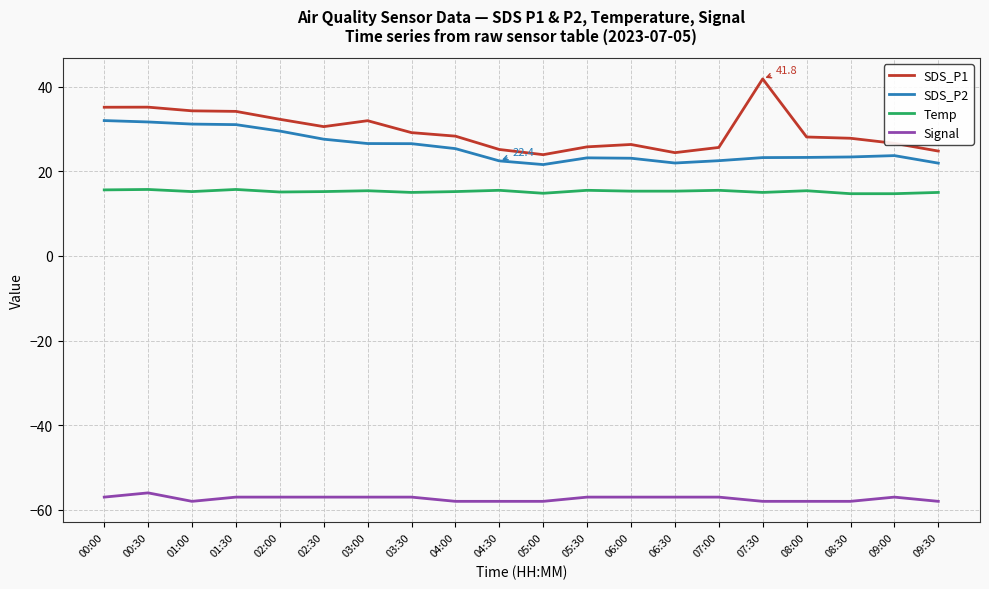

What is the maximum value for SDS_P1?

41.8